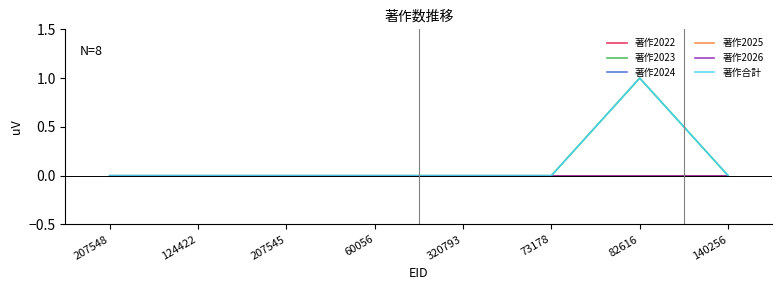

Does the chart have visible grid lines?

No